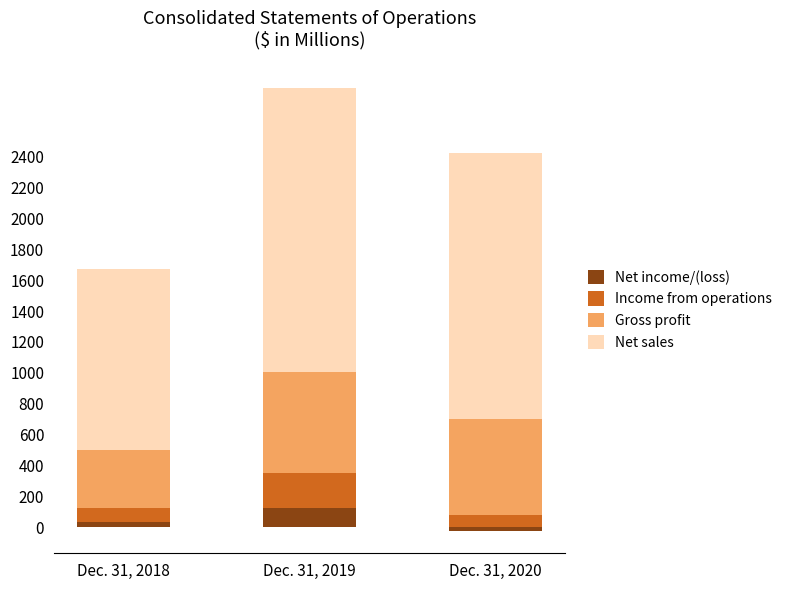

How many data points does each series have?

3